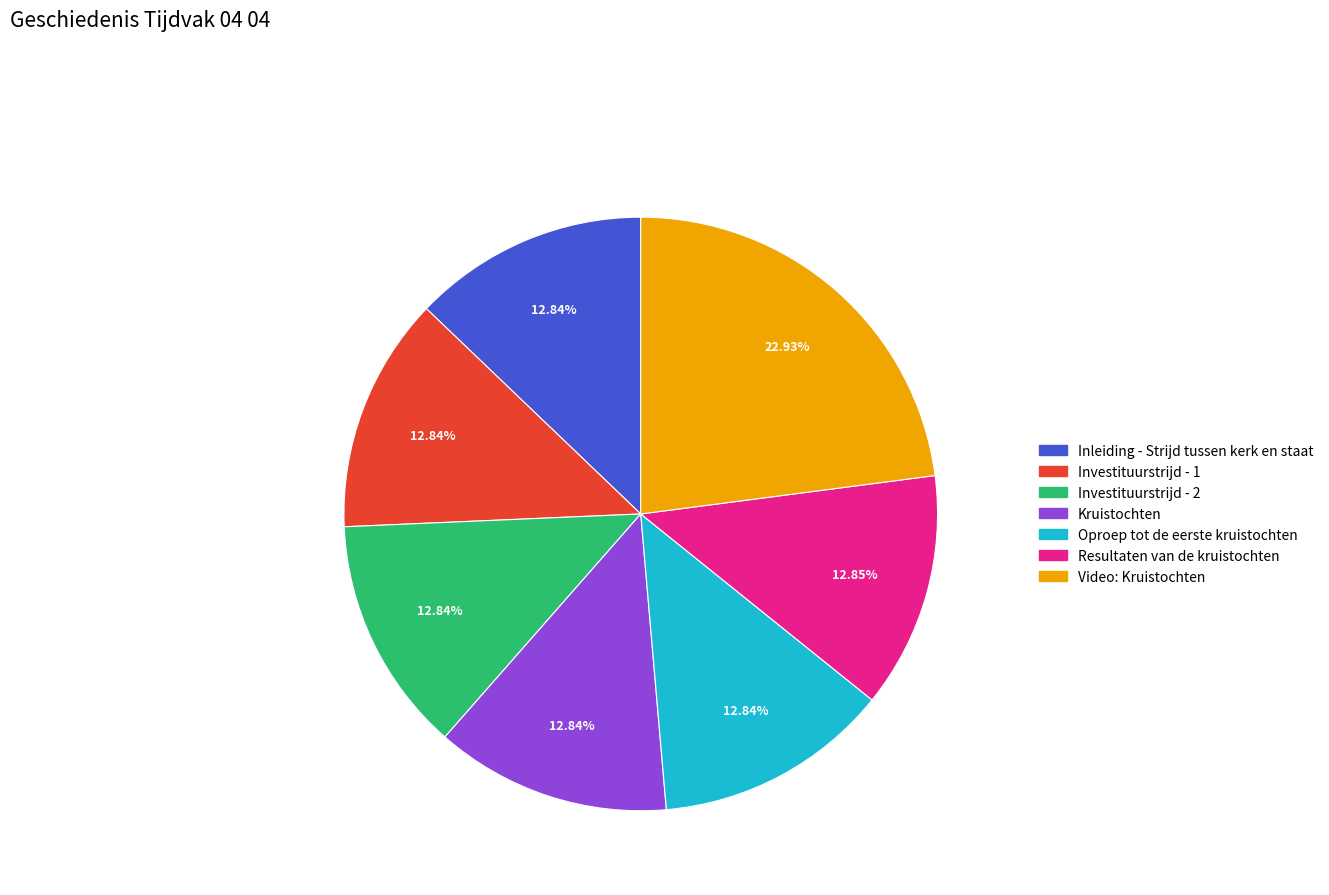

Does Resultaten van de kruistochten account for over 50% of the chart?

No